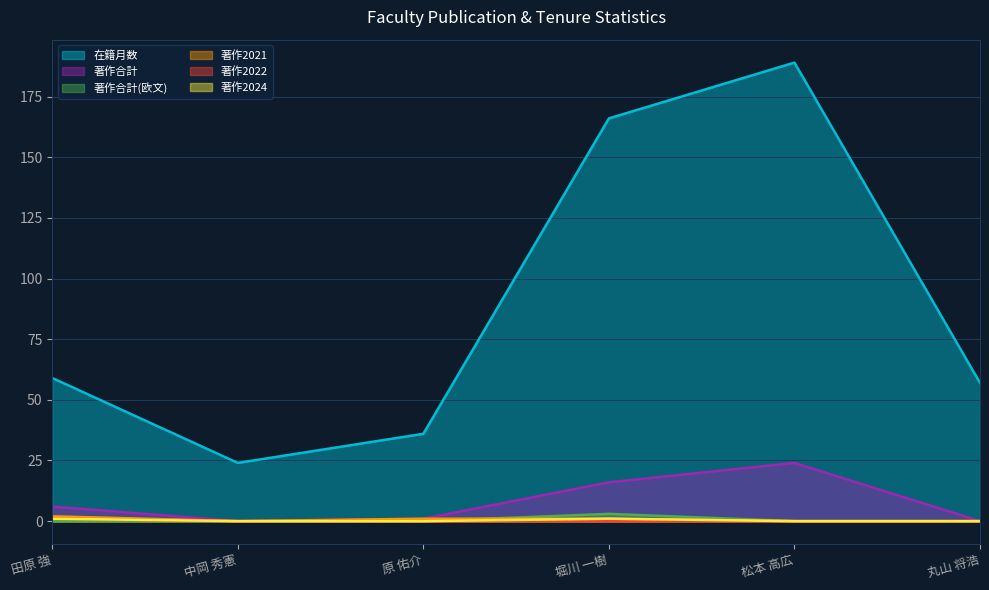

Between 中岡 秀憲 and 原 佑介, which series saw the biggest shift?

在籍月数